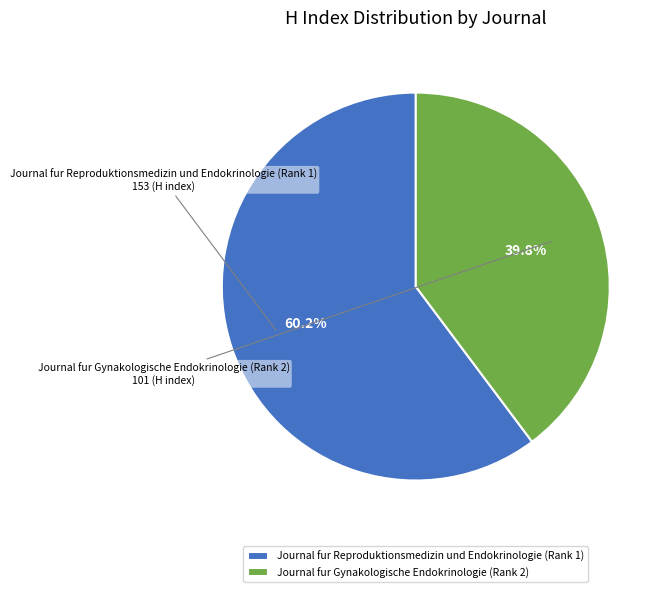

To the nearest percent, what is the average slice percentage?

50%